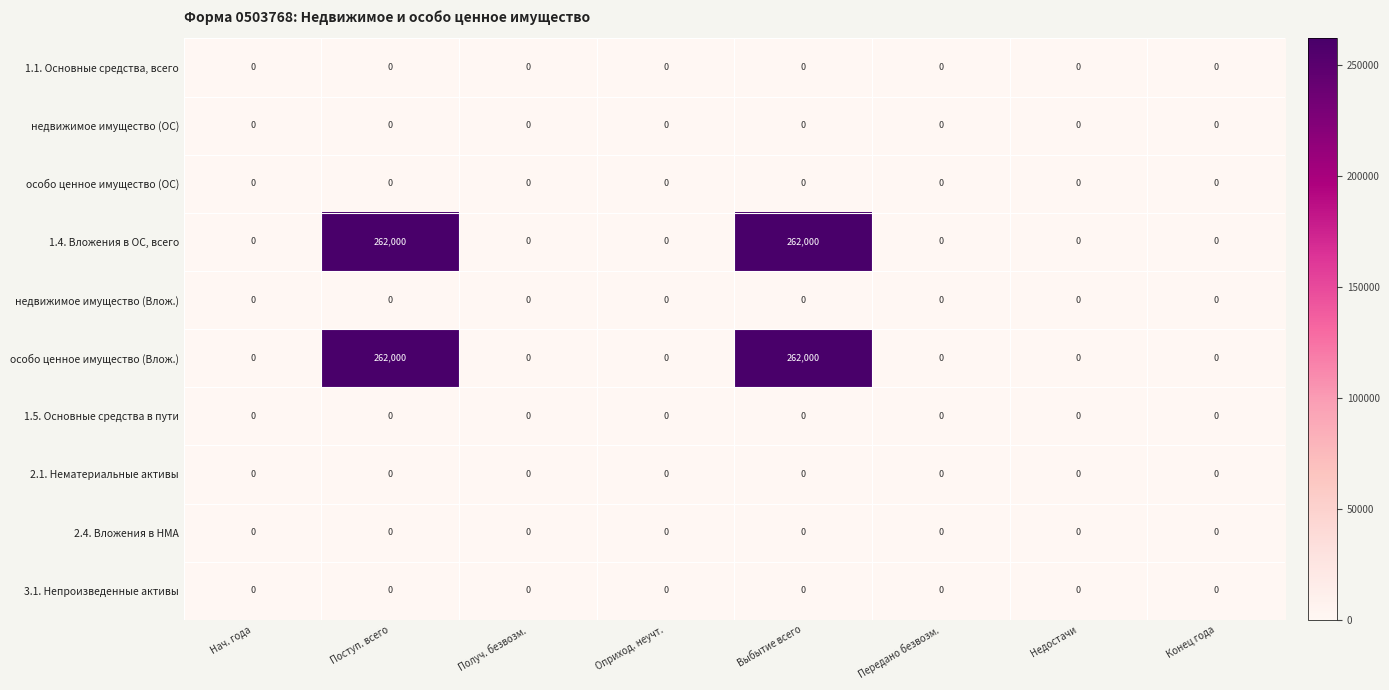

What is the spread (max minus min) of values at Выбытие всего?

262000